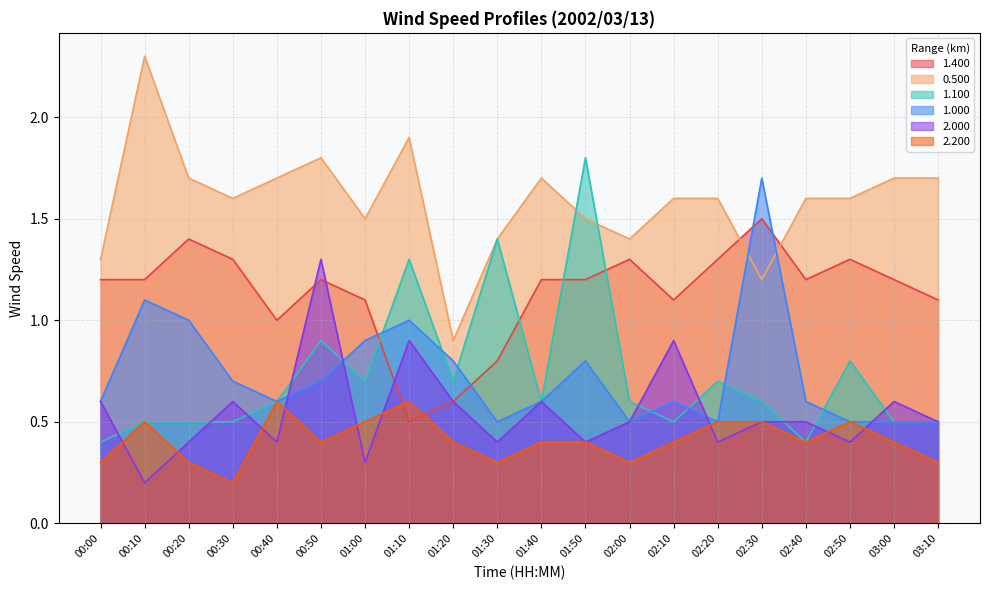

At which category does 1.000 reach its first local peak?

00:10